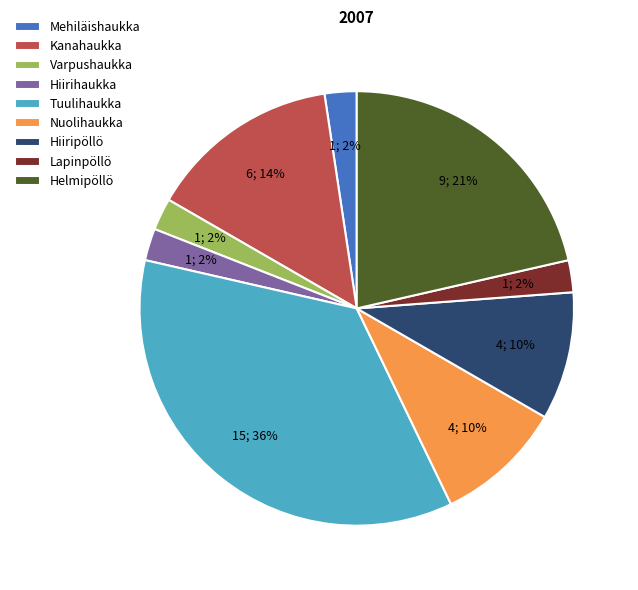

The Varpushaukka slice represents 13% of the pie. True or false?

False